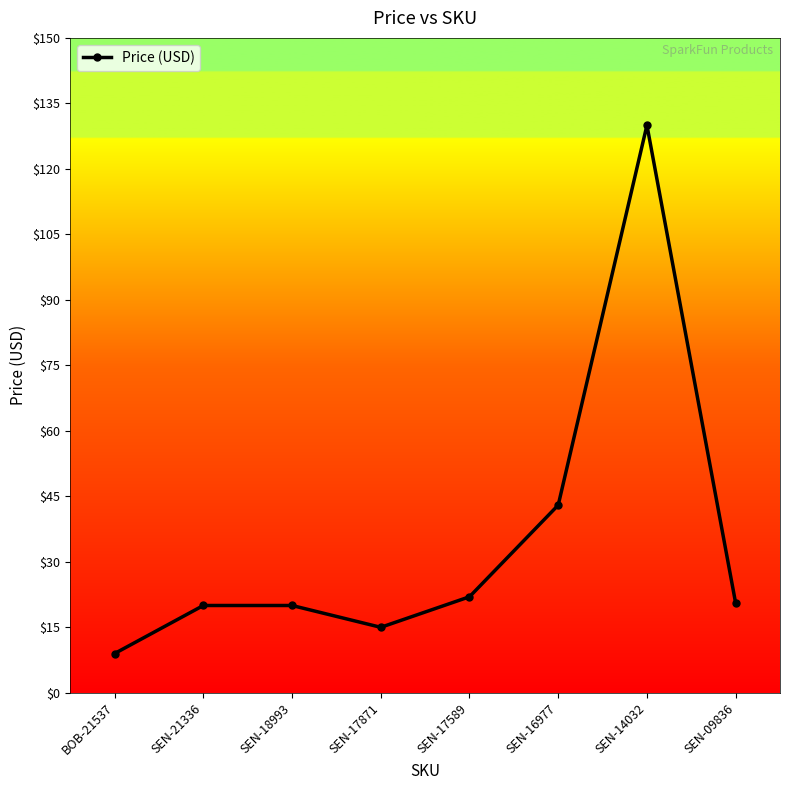

Which label corresponds to the smallest value in the chart?

BOB-21537